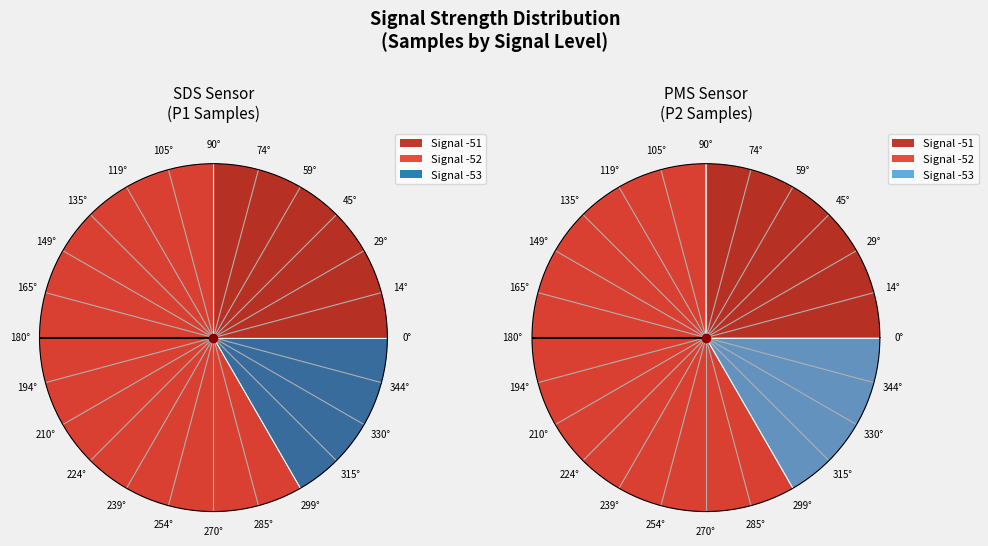

Does -53 represent more than half of the total?

No